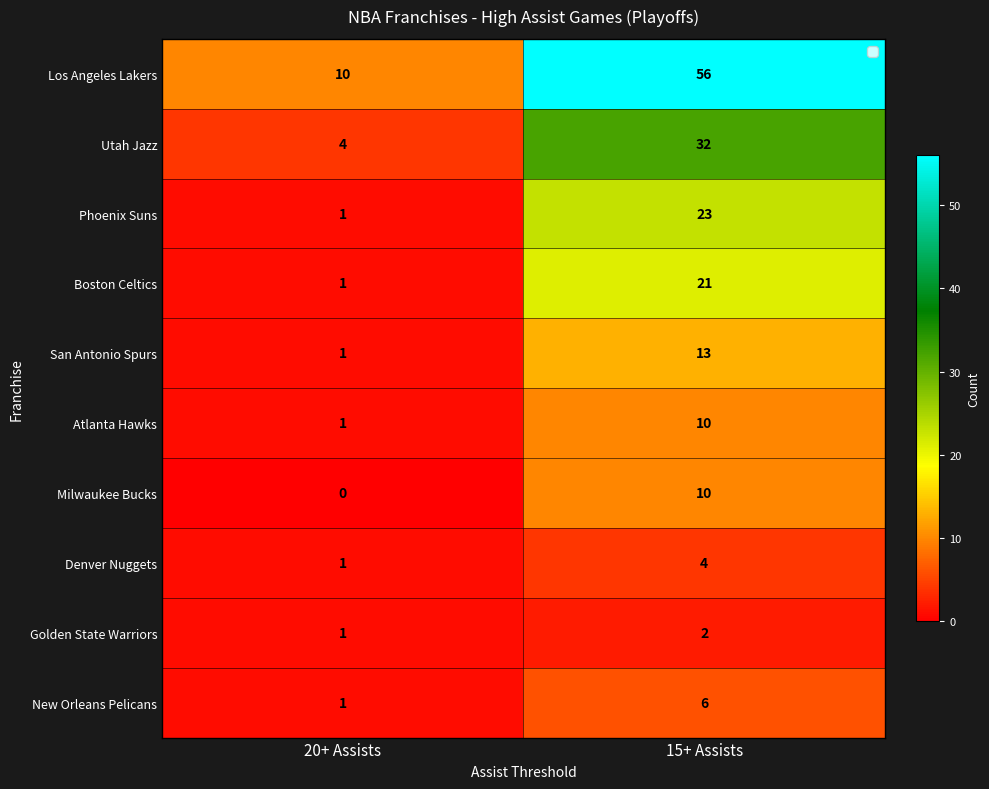

The Boston Celtics series shows 2 at 20+ Assists. True or false?

False